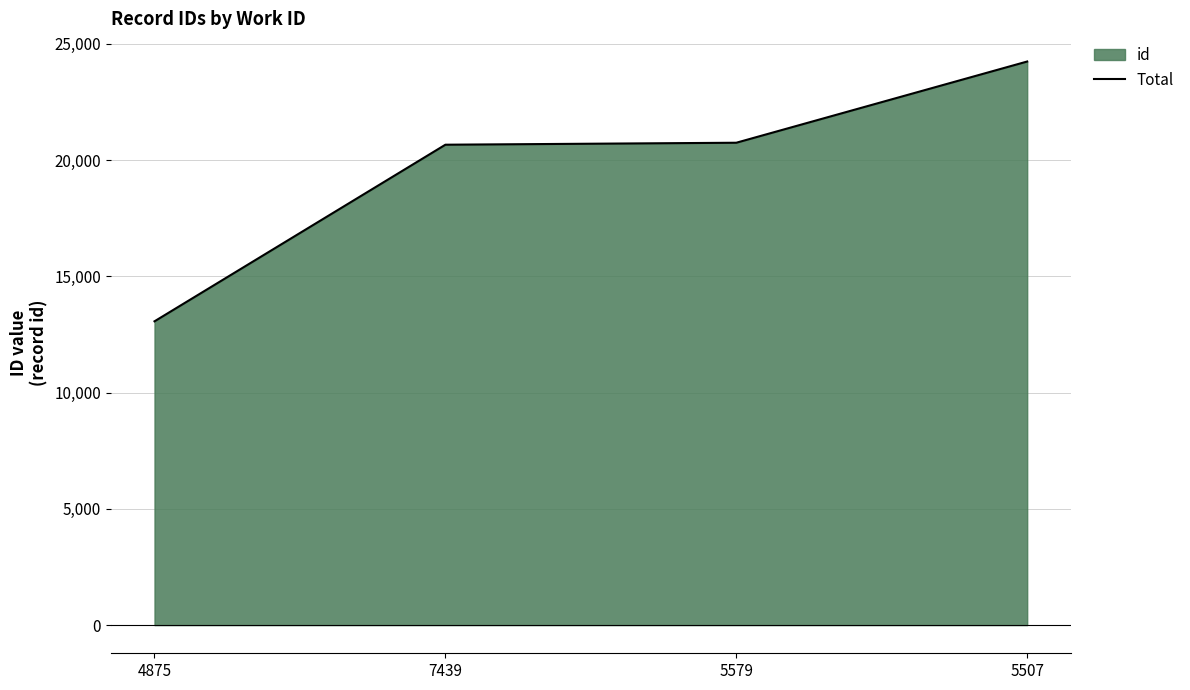

List the labels in order of value, smallest first.

4875, 7439, 5579, 5507